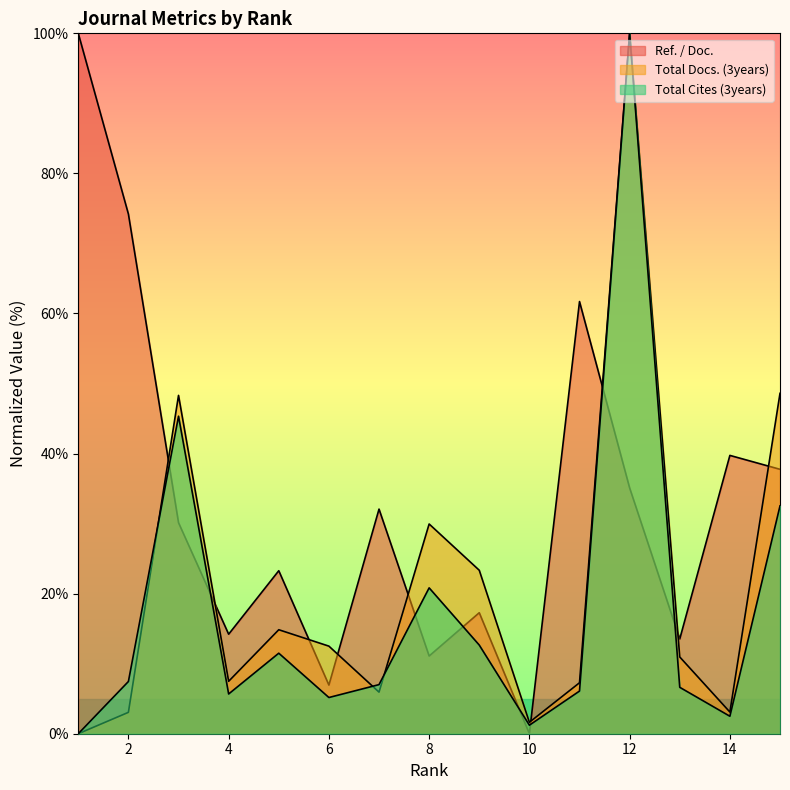

How many lines are shown in the chart?

3